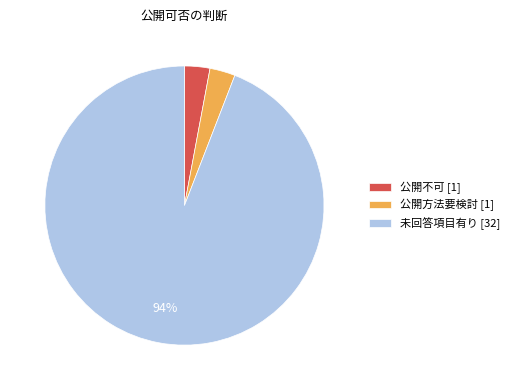

What percentage is the 公開方法要検討 slice, to the nearest percent?

3%